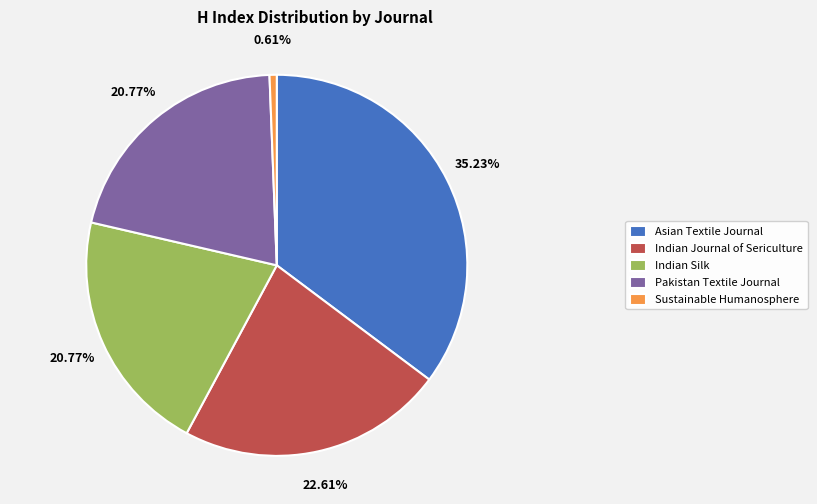

Is there a majority slice in this chart?

No